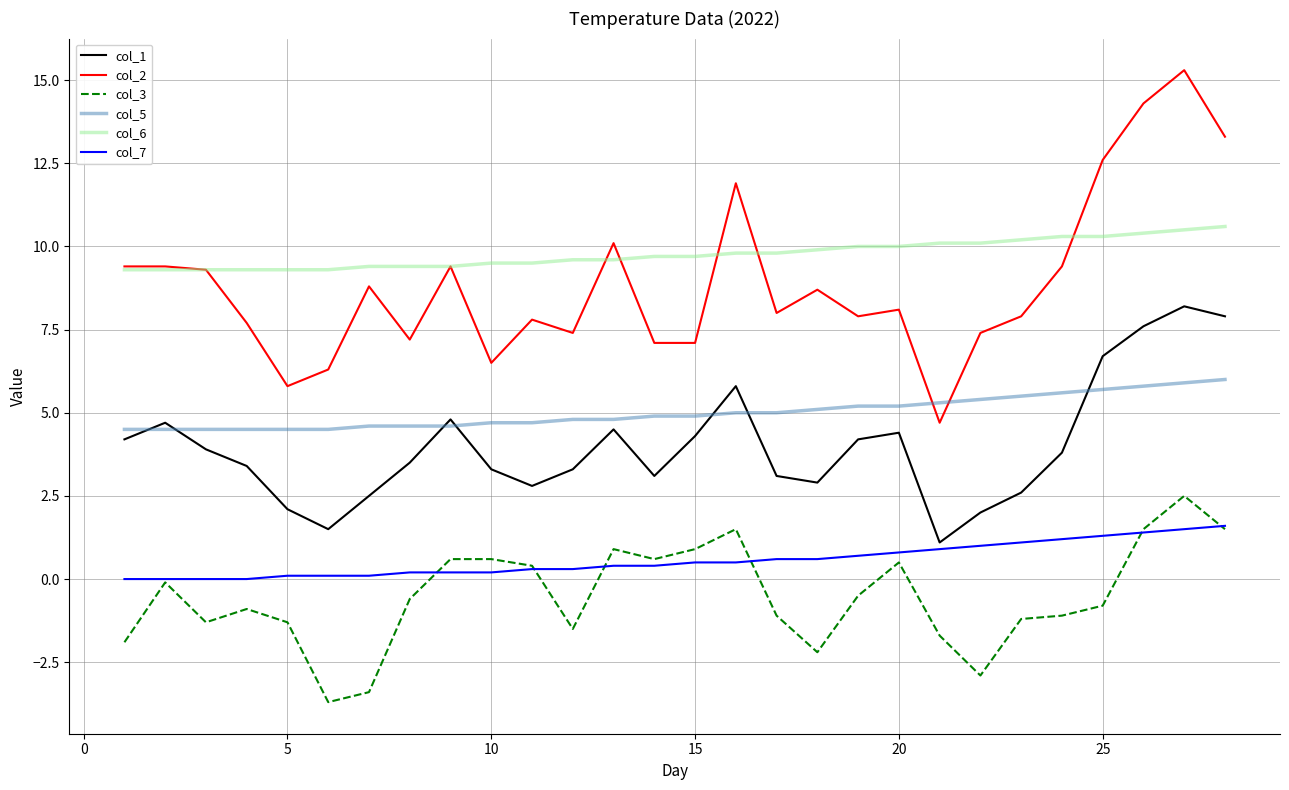

True or false: col_6 and col_3 intersect in this chart.

False